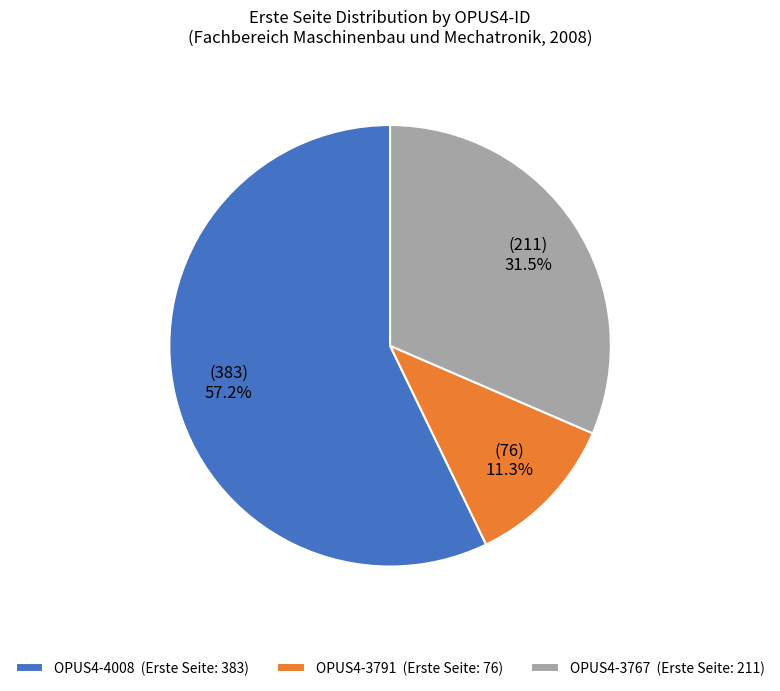

What is the largest slice in the pie chart?

OPUS4-4008